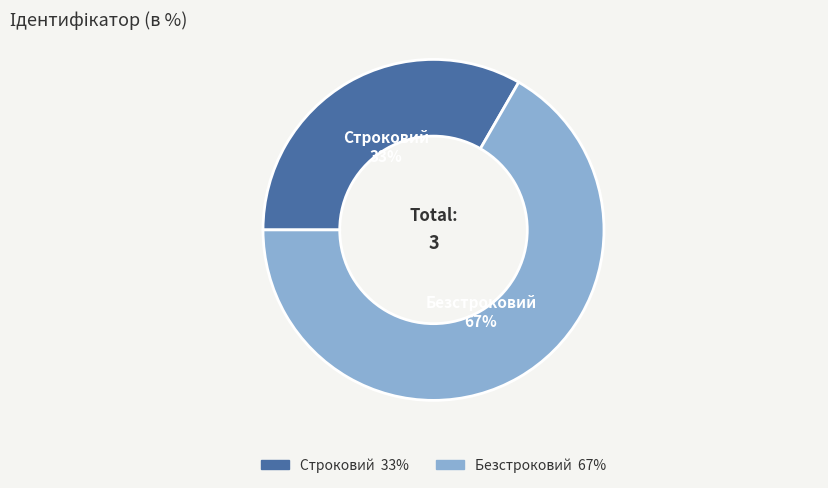

Between Строковий and Безстроковий, which is larger?

Безстроковий